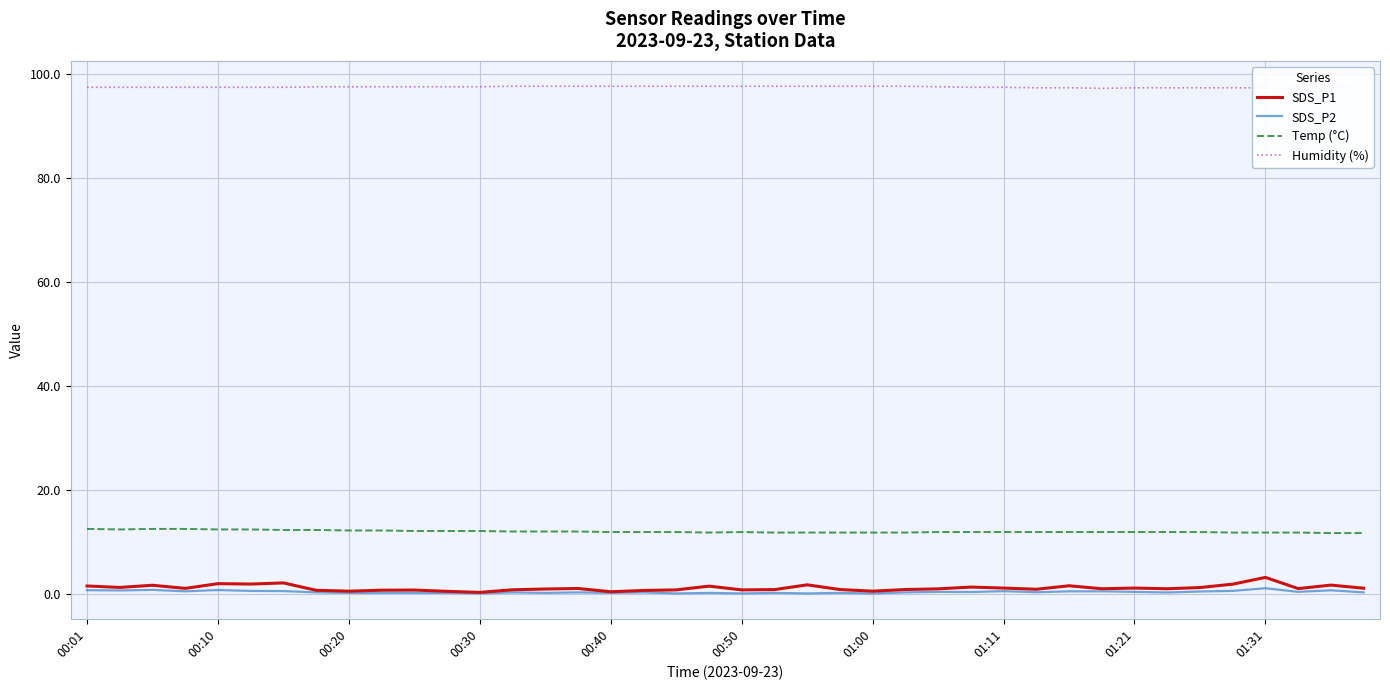

True or false: SDS_P2 and Temp (°C) intersect in this chart.

False